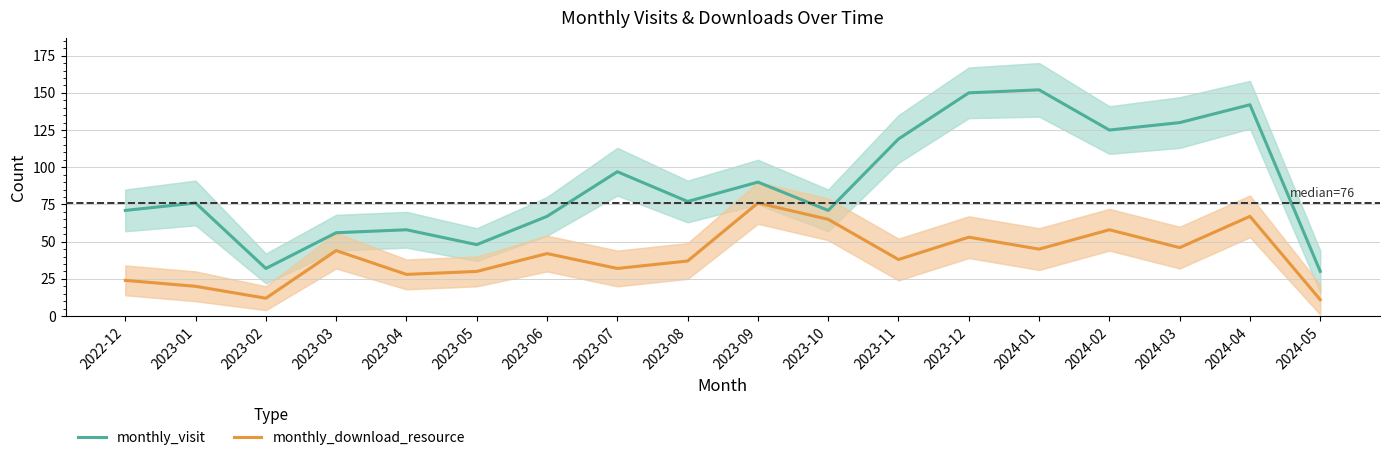

Where is monthly_download_resource nearest to the value 43?

2023-03